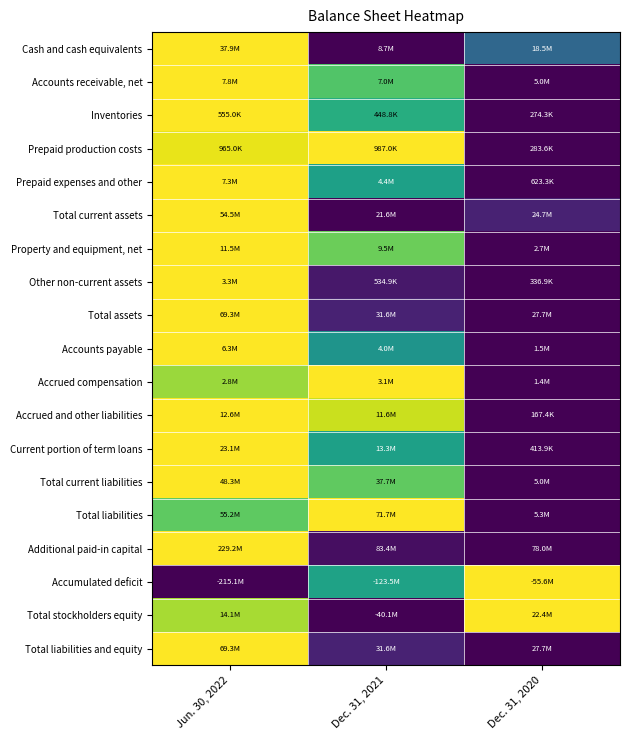

Reading left to right, what are all the values shown in this chart?

Cash and cash equivalents: Jun. 30, 2022=1.0	Dec. 31, 2021=0.0	Dec. 31, 2020=0.3
Accounts receivable, net: Jun. 30, 2022=1.0	Dec. 31, 2021=0.7	Dec. 31, 2020=0.0
Inventories: Jun. 30, 2022=1.0	Dec. 31, 2021=0.6	Dec. 31, 2020=0.0
Prepaid production costs: Jun. 30, 2022=1.0	Dec. 31, 2021=1.0	Dec. 31, 2020=0.0
Prepaid expenses and other: Jun. 30, 2022=1.0	Dec. 31, 2021=0.6	Dec. 31, 2020=0.0
Total current assets: Jun. 30, 2022=1.0	Dec. 31, 2021=0.0	Dec. 31, 2020=0.1
Property and equipment, net: Jun. 30, 2022=1.0	Dec. 31, 2021=0.8	Dec. 31, 2020=0.0
Other non-current assets: Jun. 30, 2022=1.0	Dec. 31, 2021=0.1	Dec. 31, 2020=0.0
Total assets: Jun. 30, 2022=1.0	Dec. 31, 2021=0.1	Dec. 31, 2020=0.0
Accounts payable: Jun. 30, 2022=1.0	Dec. 31, 2021=0.5	Dec. 31, 2020=0.0
Accrued compensation: Jun. 30, 2022=0.8	Dec. 31, 2021=1.0	Dec. 31, 2020=0.0
Accrued and other liabilities: Jun. 30, 2022=1.0	Dec. 31, 2021=0.9	Dec. 31, 2020=0.0
Current portion of term loans: Jun. 30, 2022=1.0	Dec. 31, 2021=0.6	Dec. 31, 2020=0.0
Total current liabilities: Jun. 30, 2022=1.0	Dec. 31, 2021=0.8	Dec. 31, 2020=0.0
Total liabilities: Jun. 30, 2022=0.8	Dec. 31, 2021=1.0	Dec. 31, 2020=0.0
Additional paid-in capital: Jun. 30, 2022=1.0	Dec. 31, 2021=0.0	Dec. 31, 2020=0.0
Accumulated deficit: Jun. 30, 2022=0.0	Dec. 31, 2021=0.6	Dec. 31, 2020=1.0
Total stockholders equity: Jun. 30, 2022=0.9	Dec. 31, 2021=0.0	Dec. 31, 2020=1.0
Total liabilities and equity: Jun. 30, 2022=1.0	Dec. 31, 2021=0.1	Dec. 31, 2020=0.0